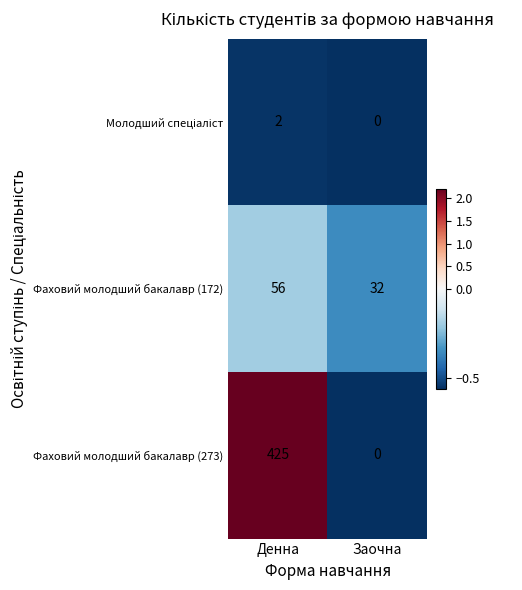

What is the total value across all series at Денна?

483